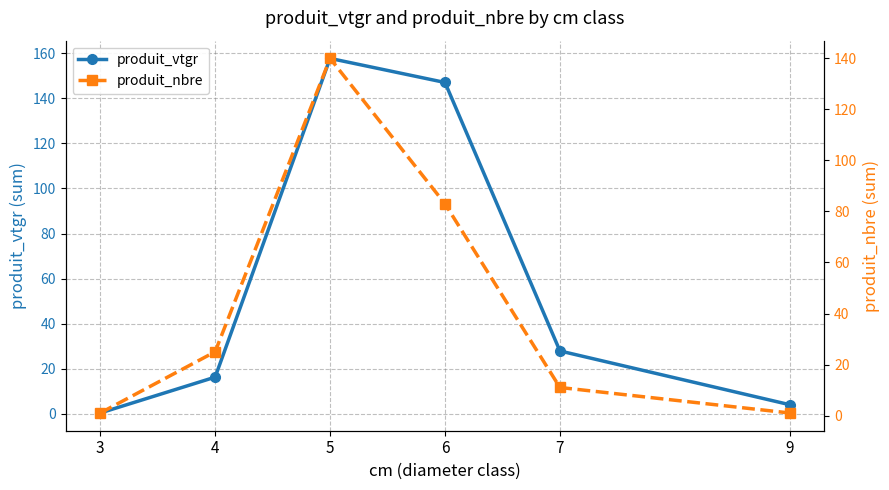

What is the value of the produit_nbre point at the 5th from the left?

11.0